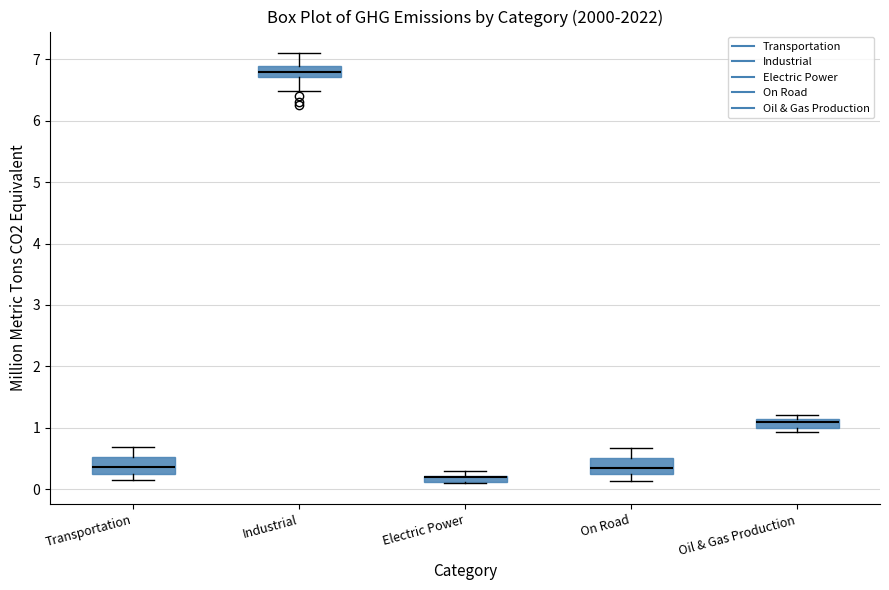

Where does the median line of the box for Transportation sit on the y-axis? The values are not printed on the chart, so give them approximately, as read against the axis.

0.4